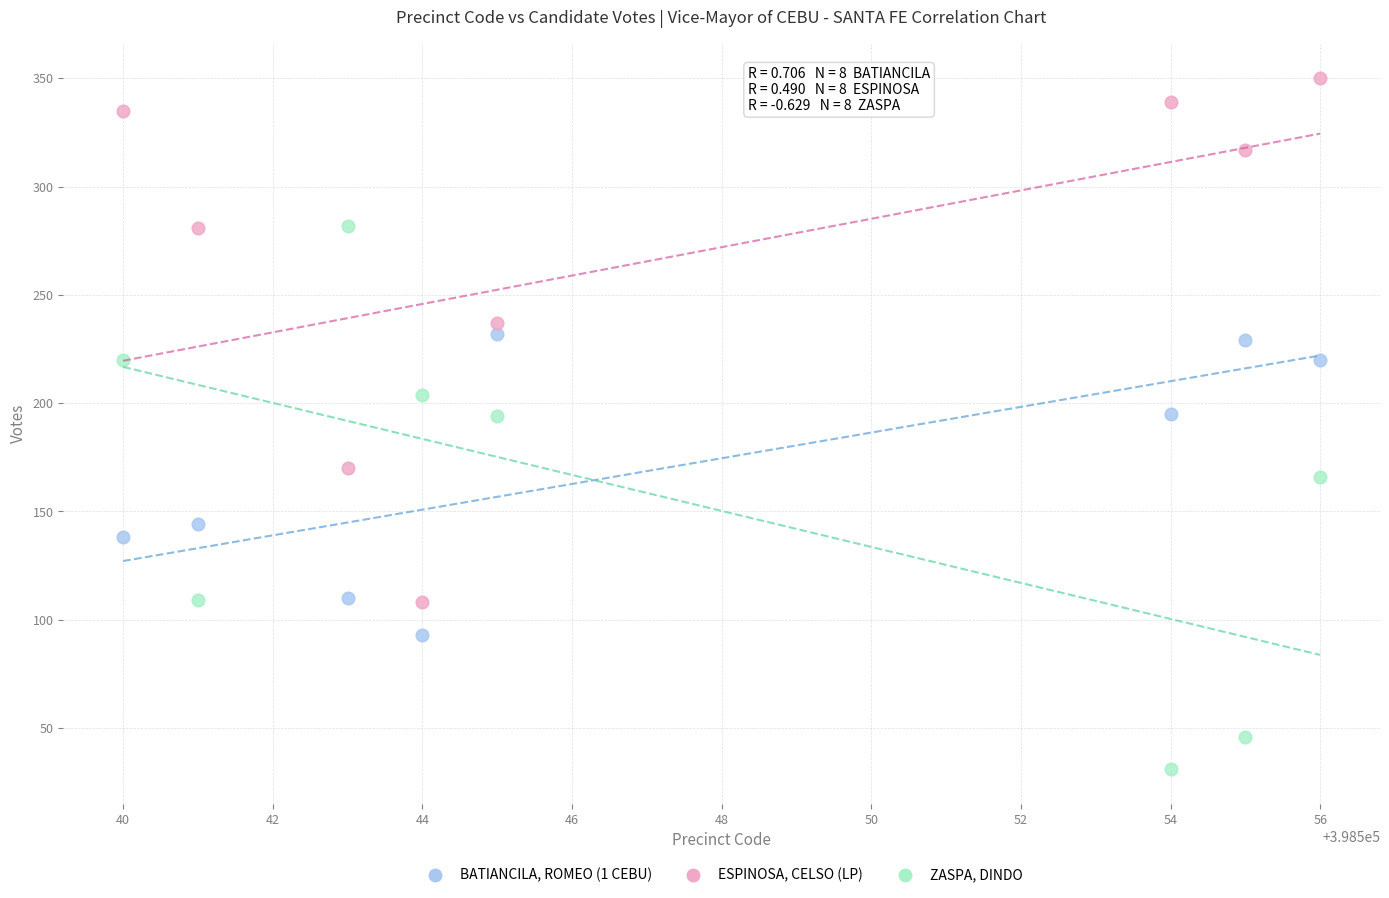

Which series contains the highest Y value?

ESPINOSA, CELSO (LP)